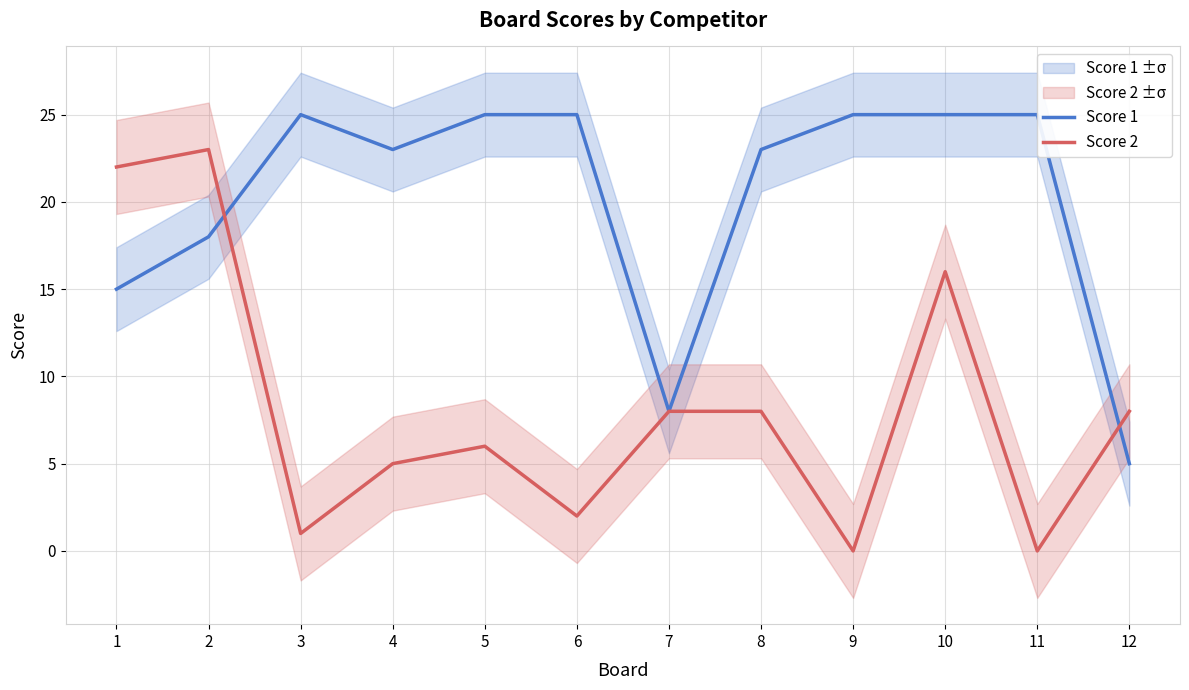

What is the total value across all series at 5?

31